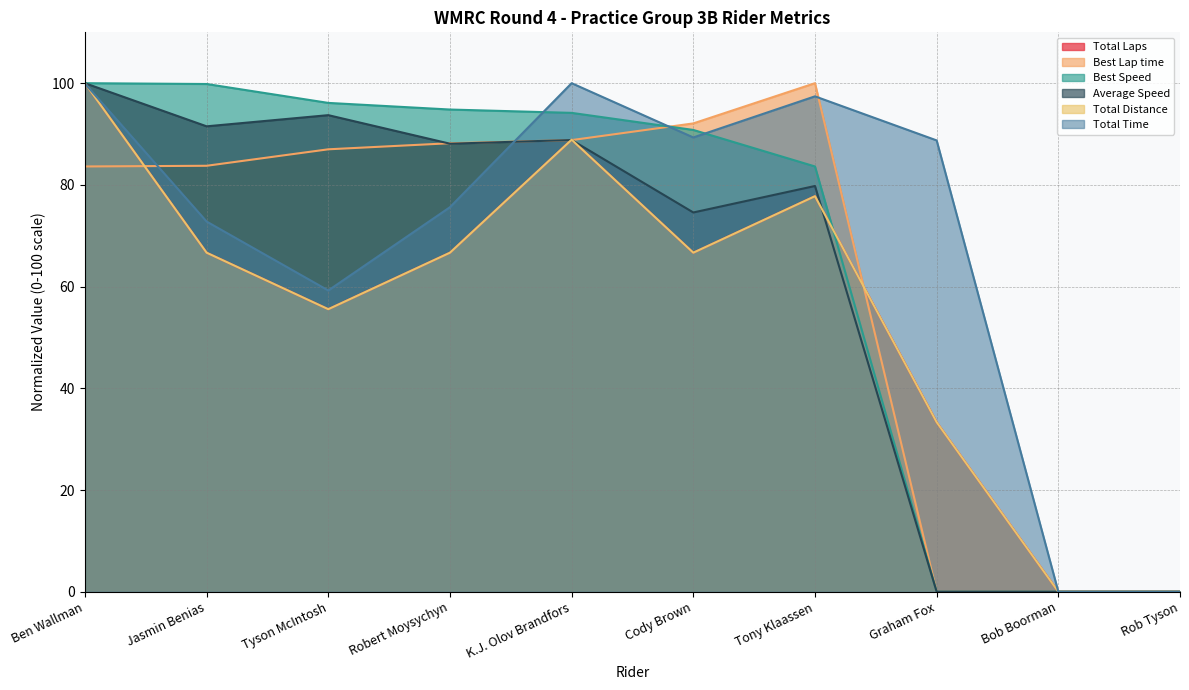

At how many categories does at least one series exceed 19?

8